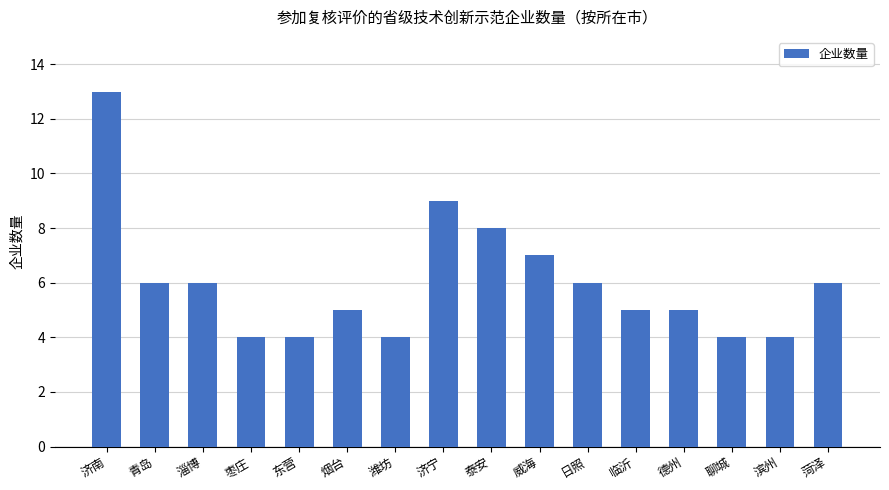

What is the greatest value displayed?

13